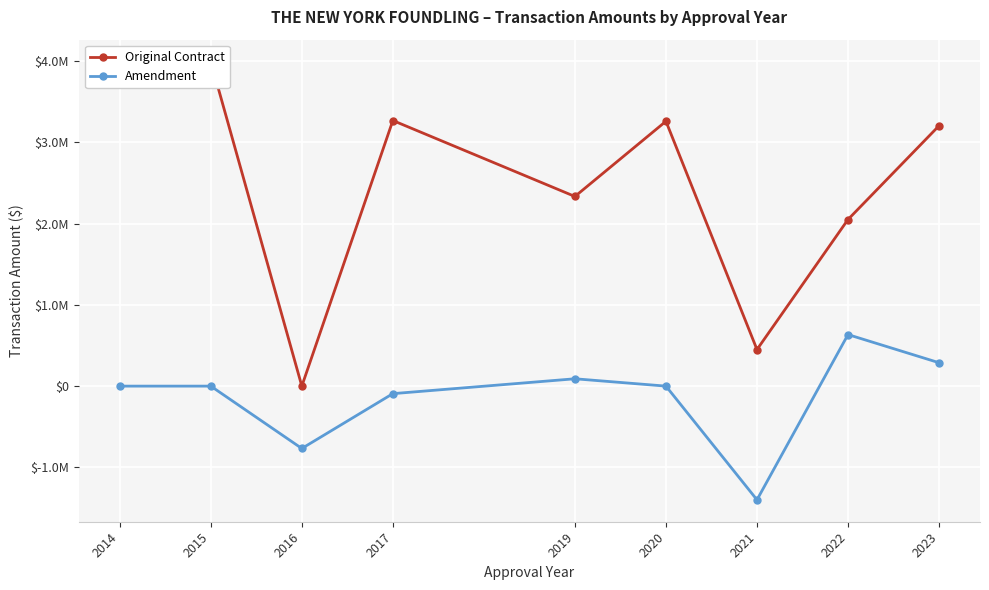

True or false: Original Contract and Amendment intersect in this chart.

False